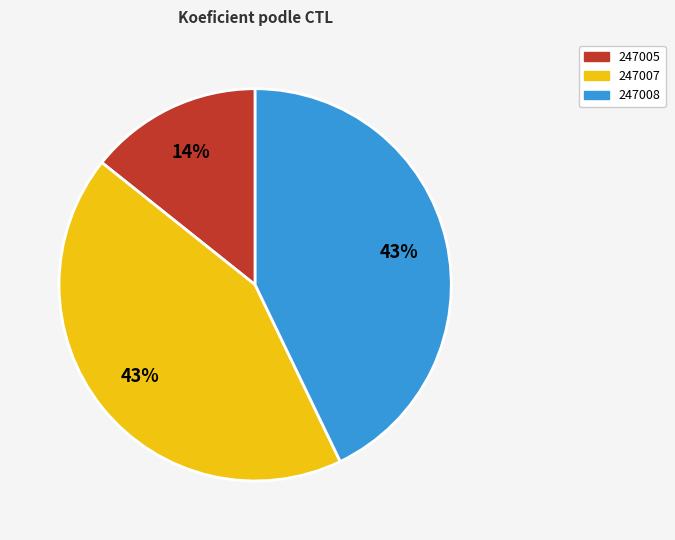

What percentage is the 247005 slice, to the nearest percent?

14%